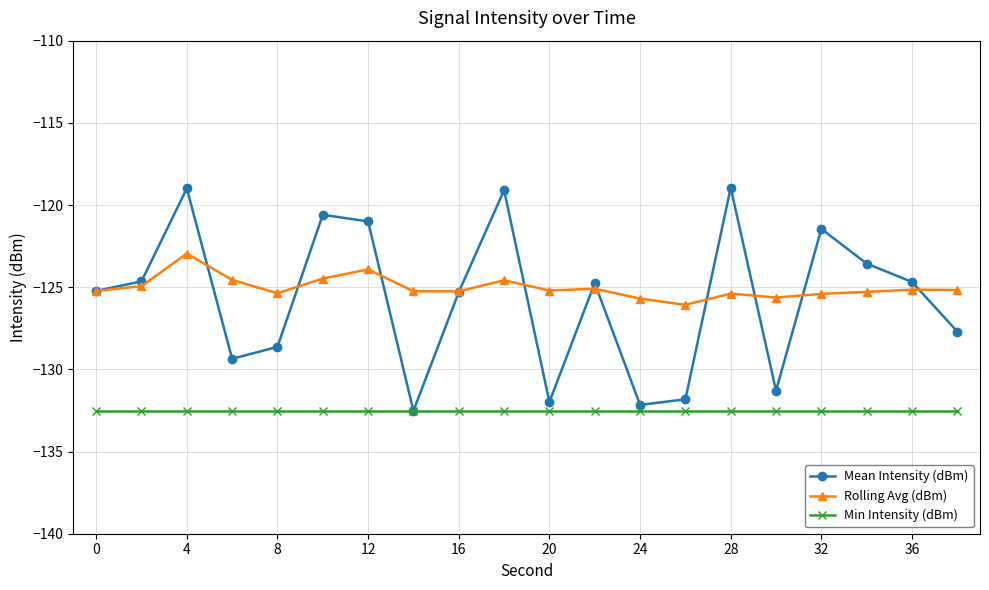

List the series in order of their peak value, lowest first.

Min Intensity (dBm), Rolling Avg (dBm), Mean Intensity (dBm)